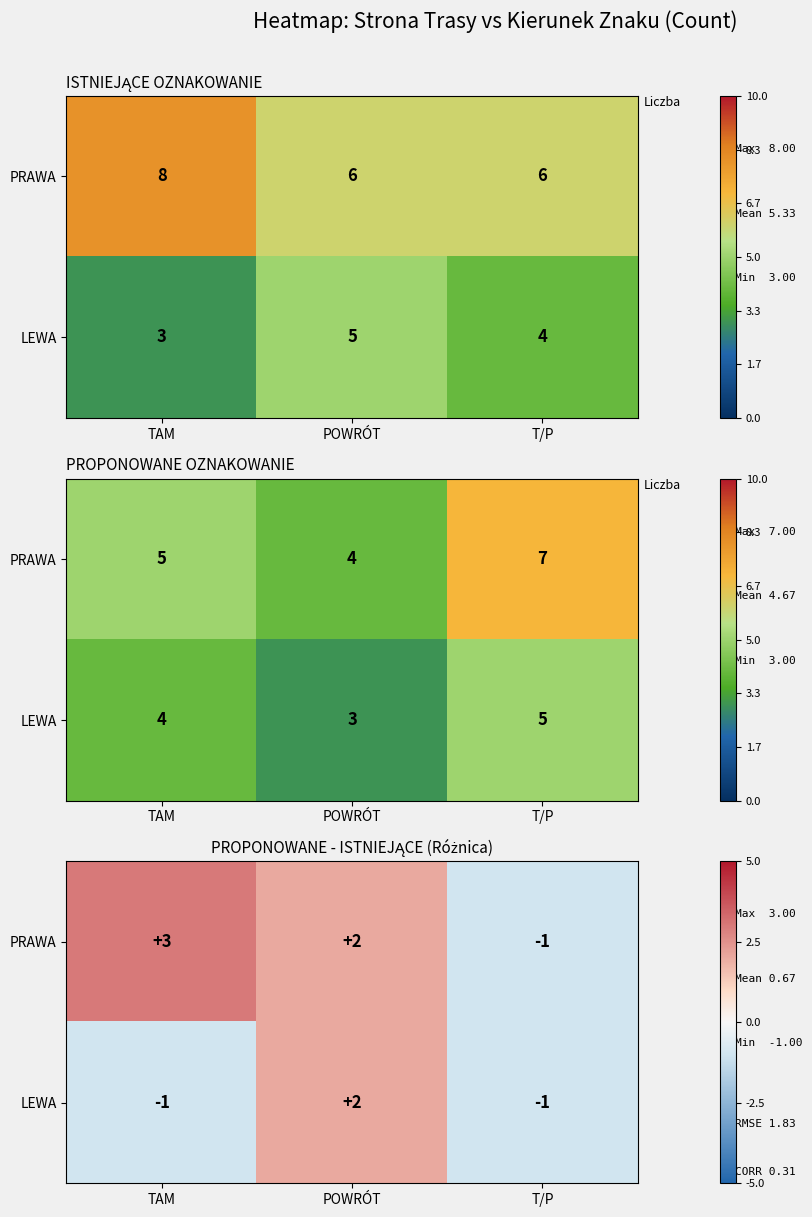

List the series in order of their overall mean, lowest first.

LEWA, PRAWA